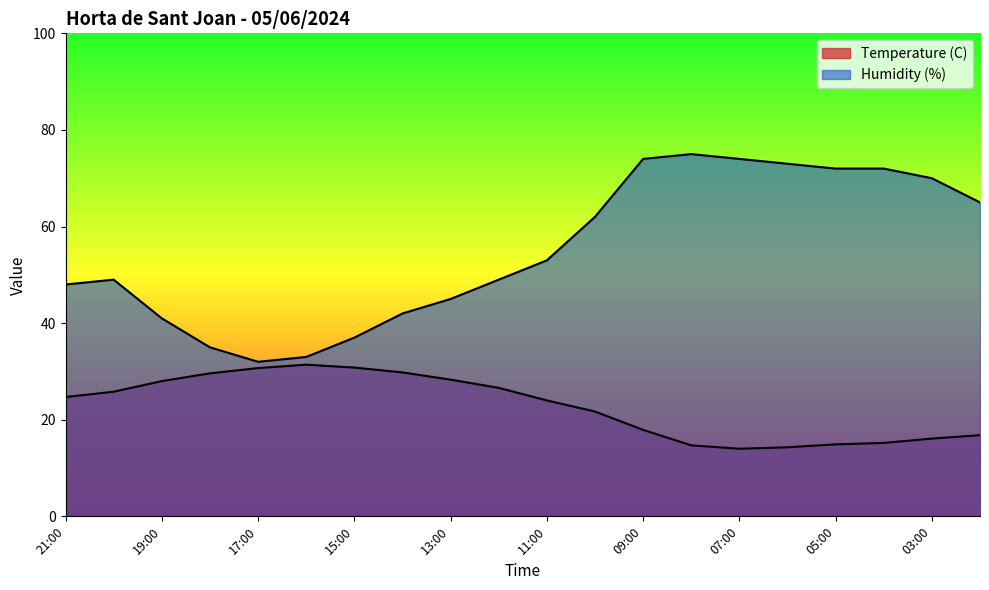

At 17:00, list the series in order from largest to smallest.

Humidity (%), Temperature (C)